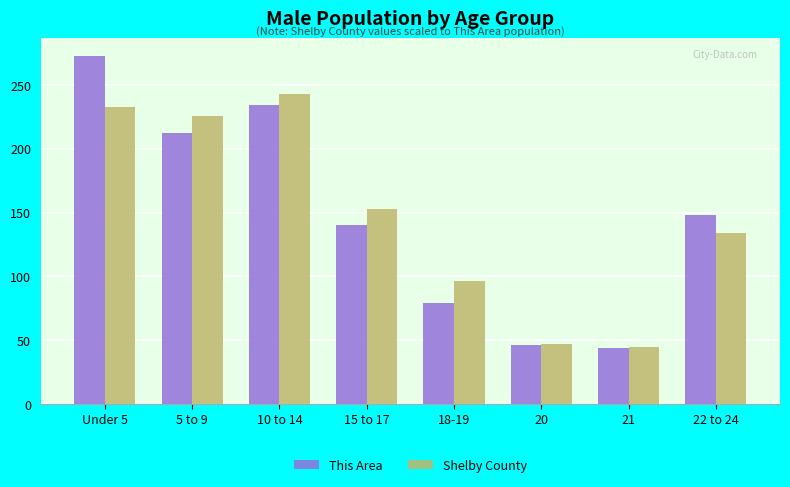

How many bars are there in each group?

2